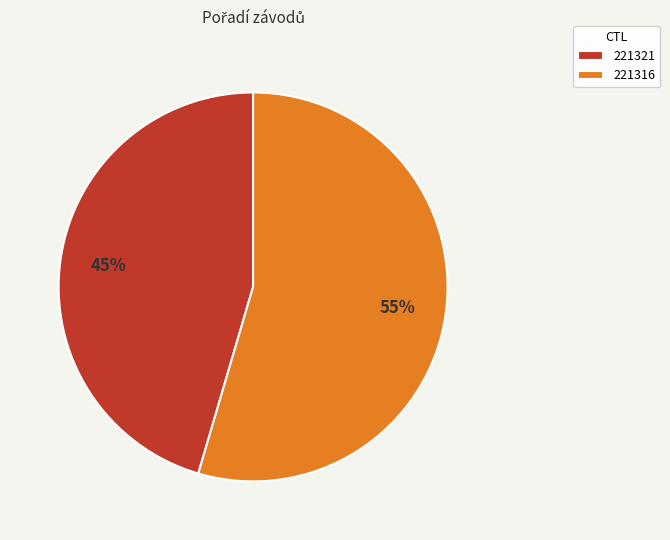

Is there a majority slice in this chart?

Yes